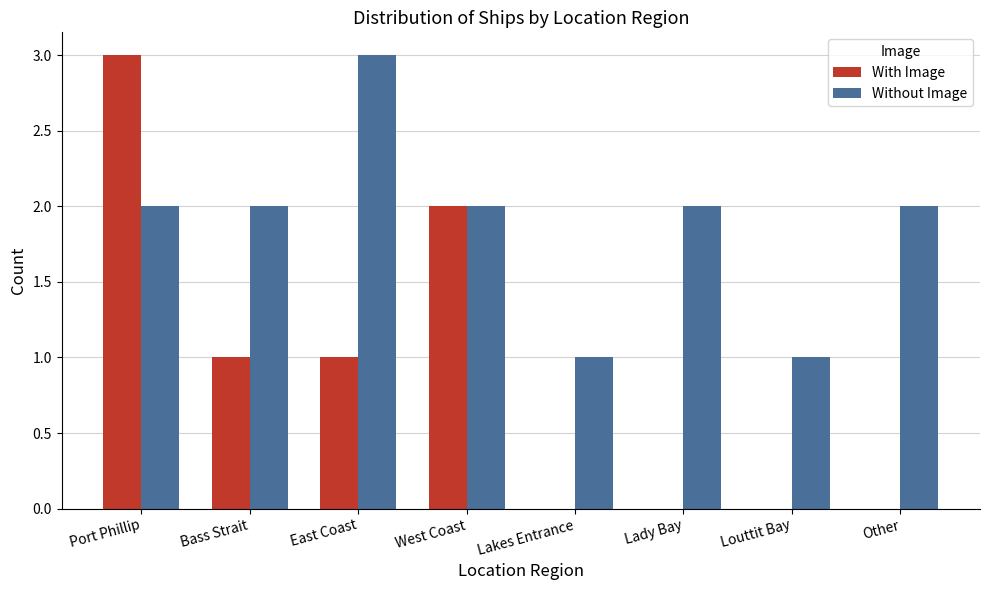

What is the maximum value shown in the chart?

3